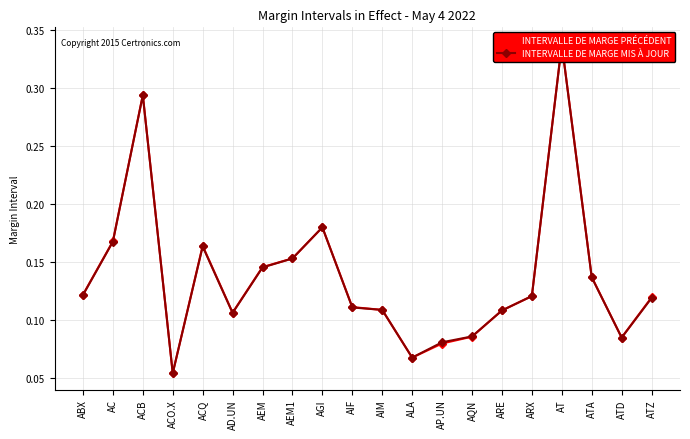

How many lines are shown in the chart?

2